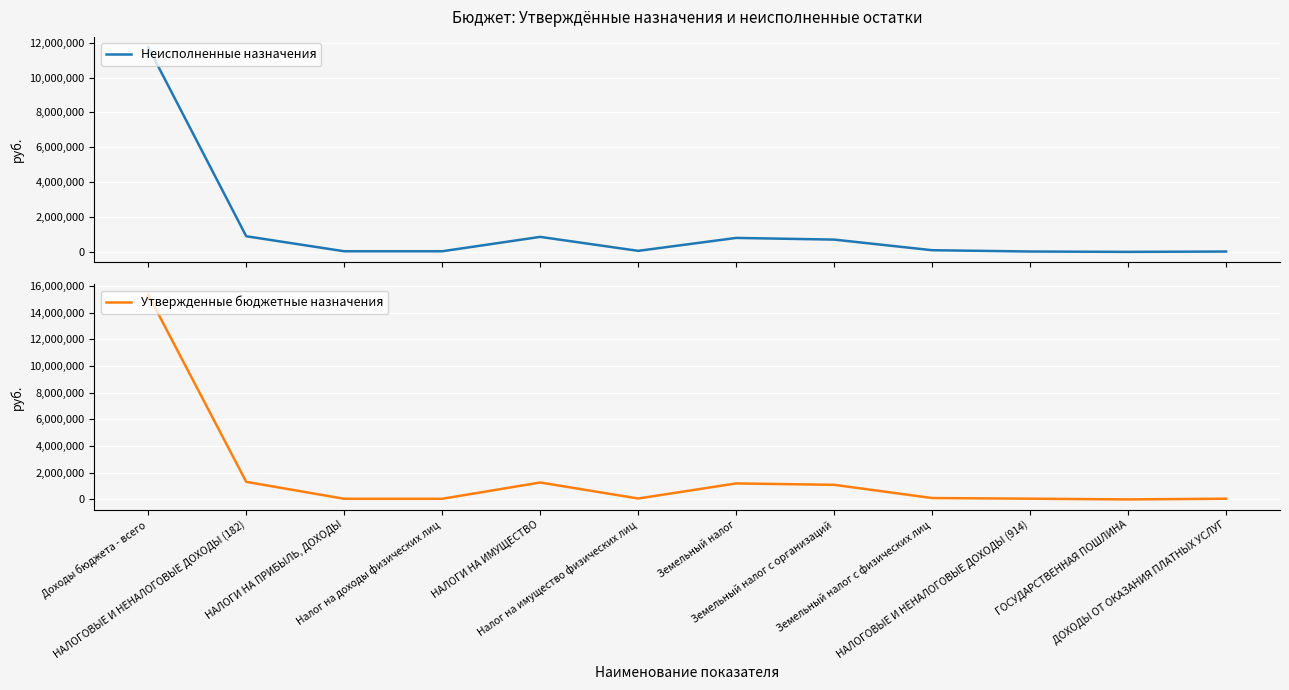

True or false: Утвержденные бюджетные назначения and Неисполненные назначения intersect in this chart.

False